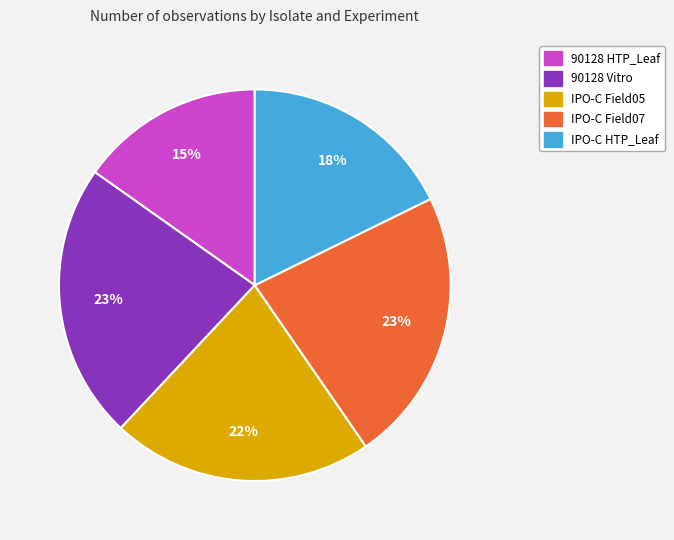

Which has a higher value, 90128 HTP_Leaf or IPO-C Field05?

IPO-C Field05